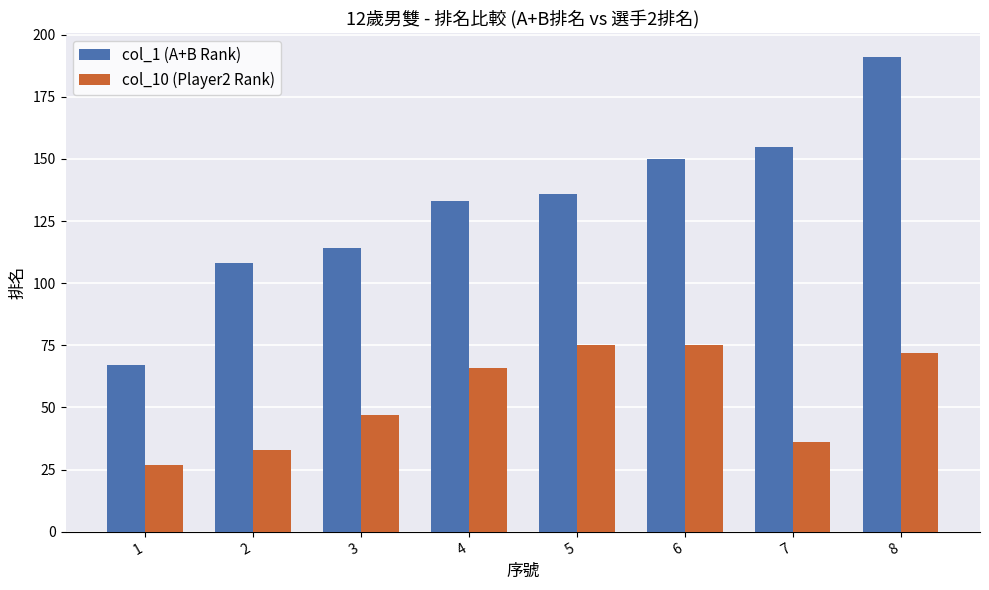

What is the total value across all series at 3?

161